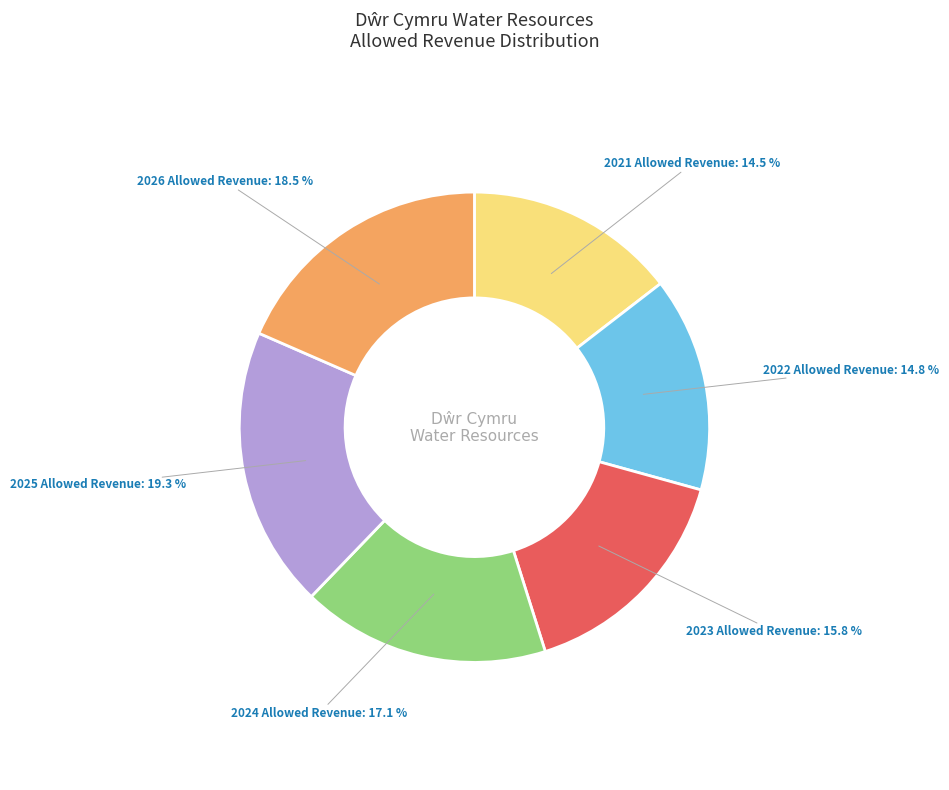

Does 2024 Allowed Revenue represent more than half of the total?

No